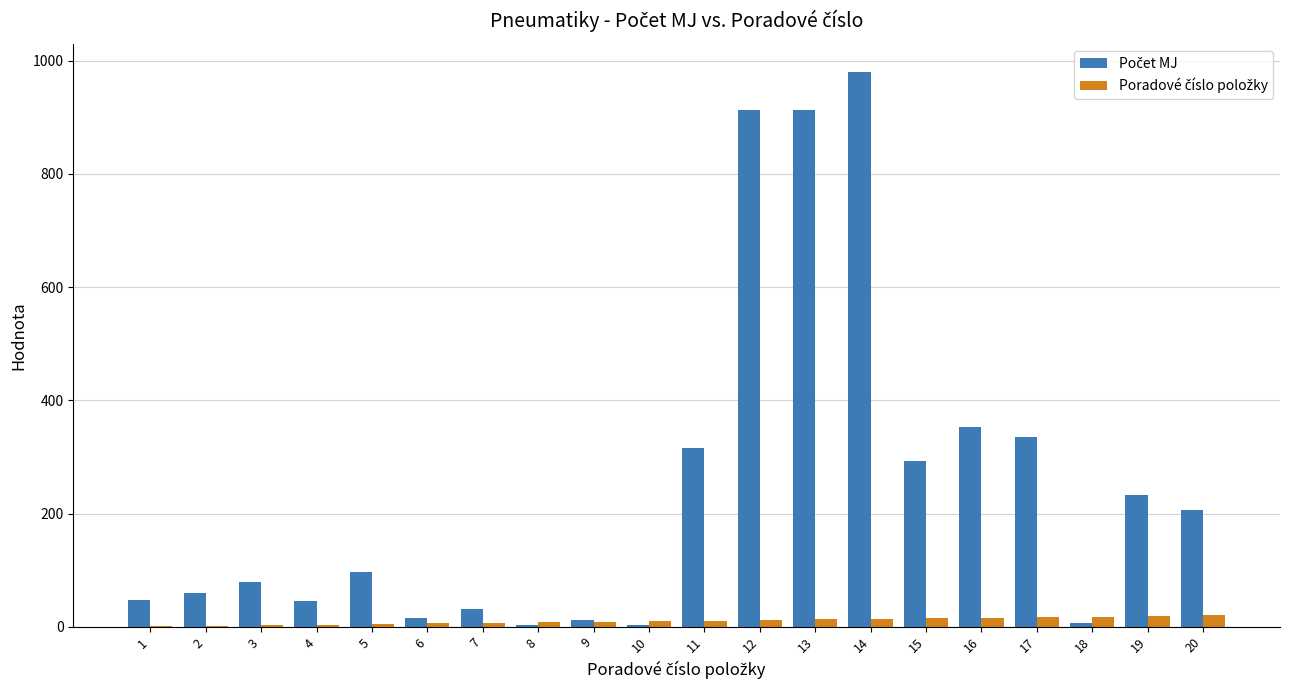

What is the maximum value shown in the chart?

980